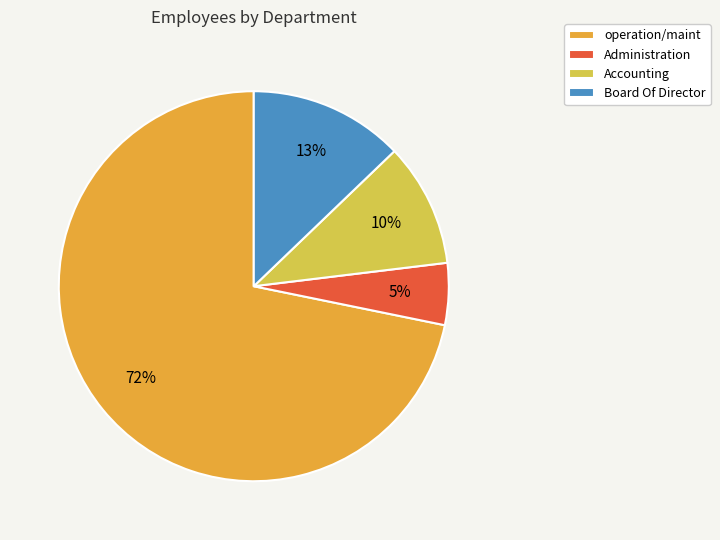

Combined, do Board Of Director and operation/maint account for over 50%?

Yes